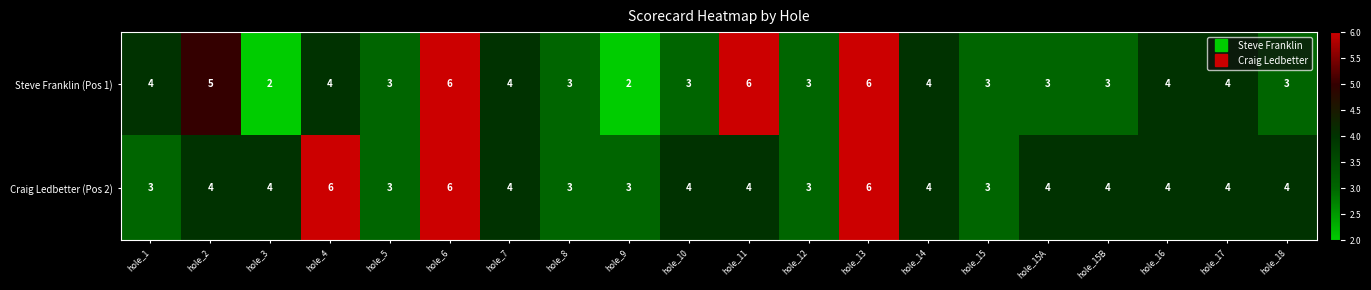

Which series changed the most between hole_8 and hole_18?

Craig Ledbetter (Pos 2)